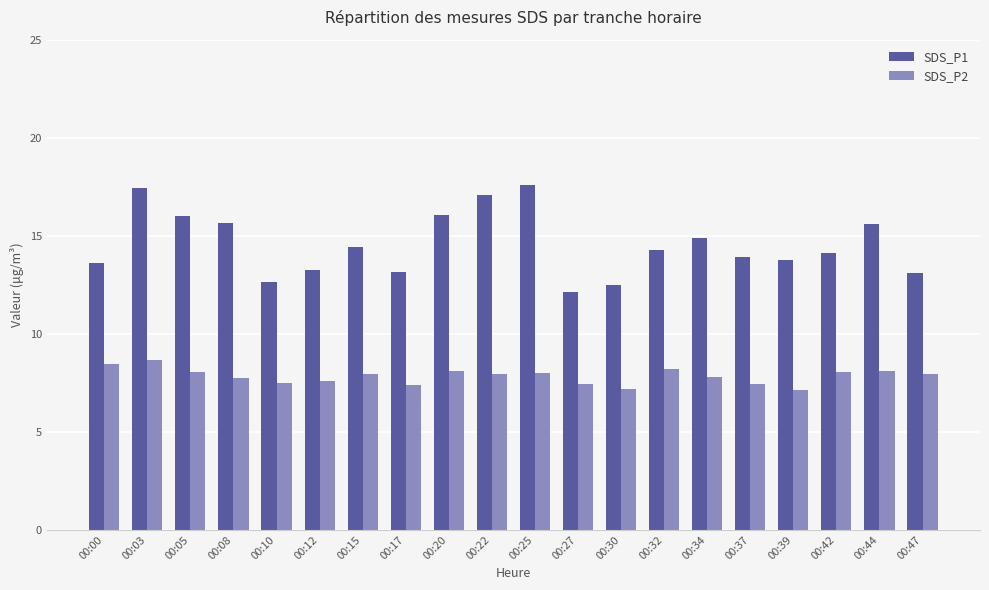

List the series in order of their peak value, highest first.

SDS_P1, SDS_P2